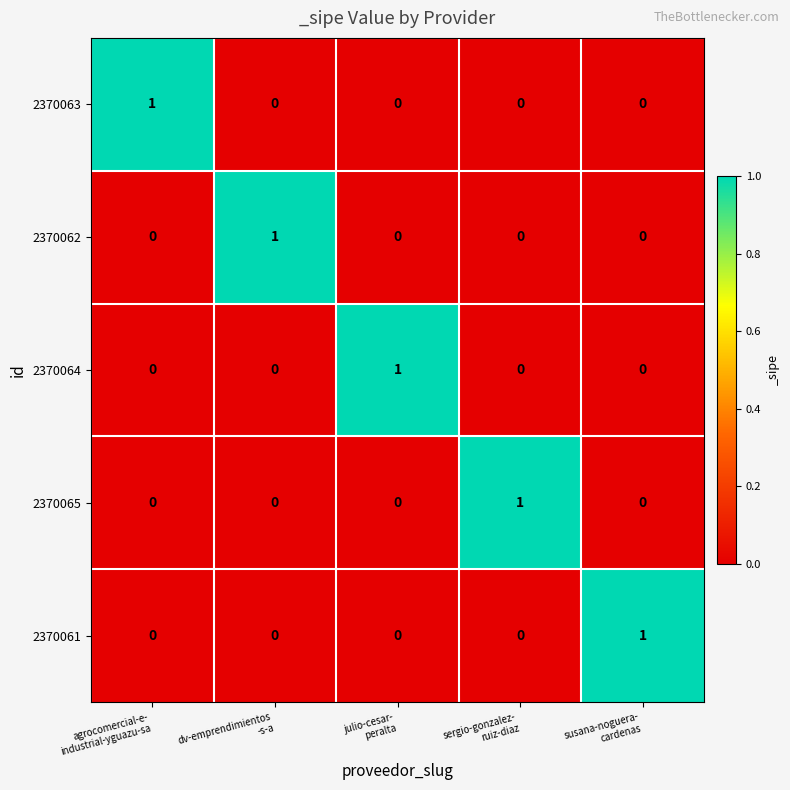

How many series are shown in this chart?

5